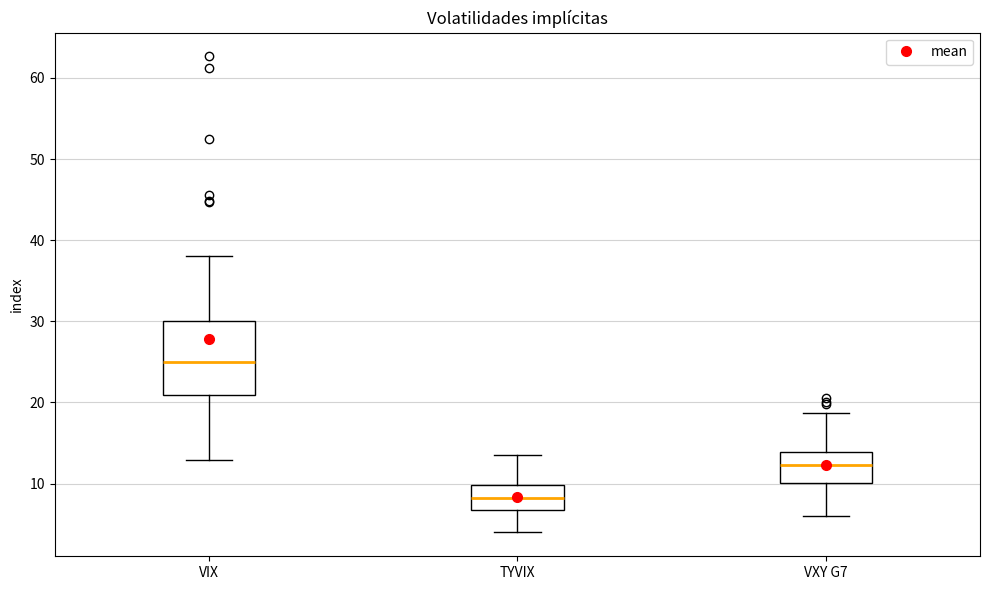

Where does the median line of the box for VIX sit on the y-axis? The values are not printed on the chart, so give them approximately, as read against the axis.

25